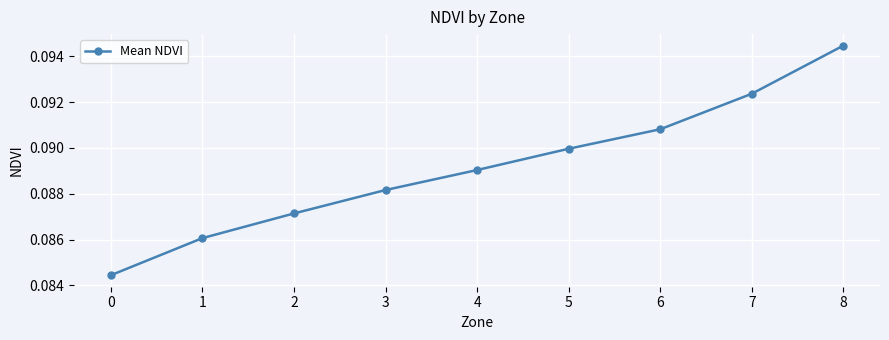

How many values are between 0 and 1?

9